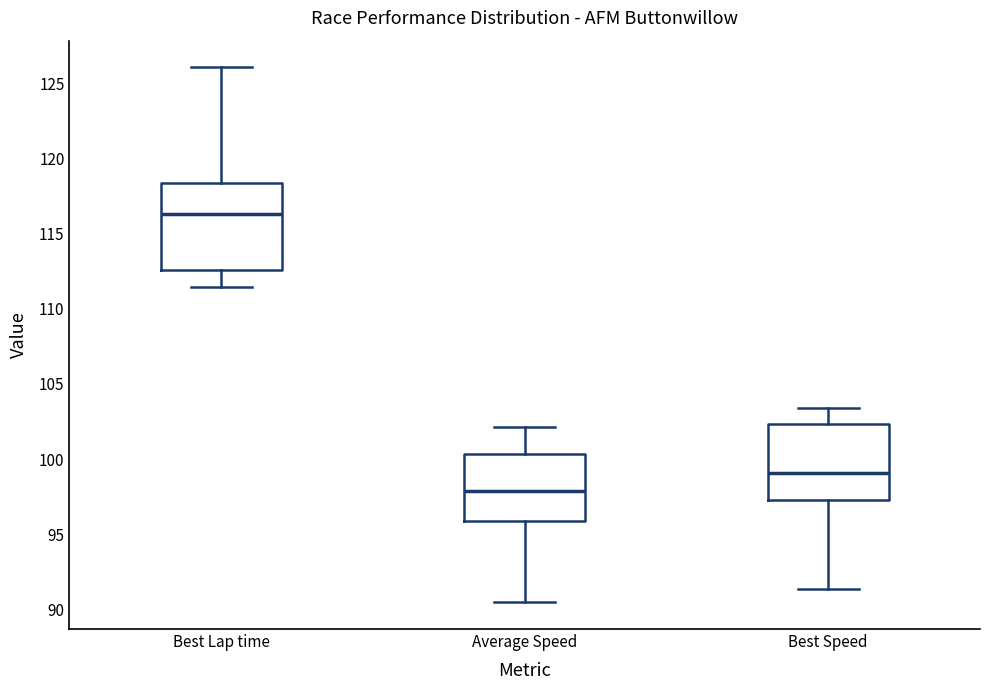

Which box is the tallest, from its lower edge to its upper edge?

Best Lap time